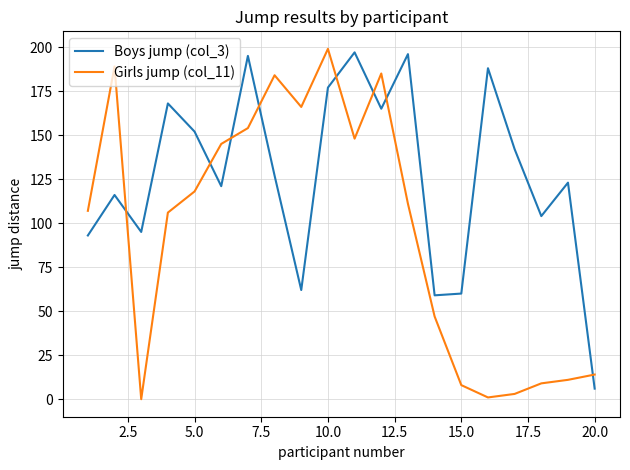

True or false: Girls jump (col_11) has more than 0 points higher than both neighbors.

True